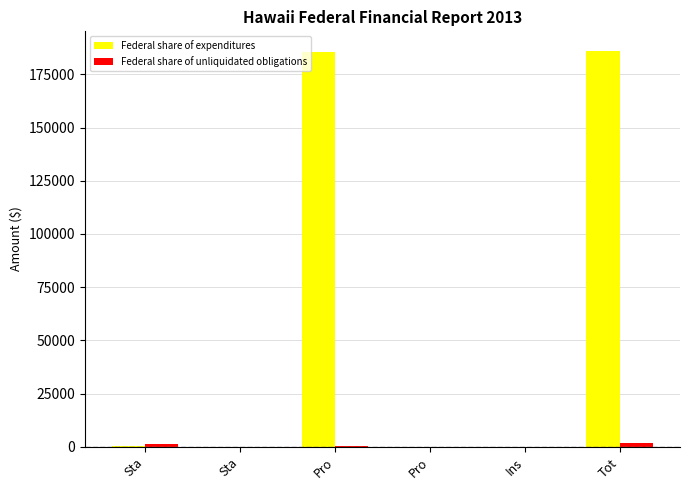

Are the bars grouped side by side (vs. stacked)?

Yes